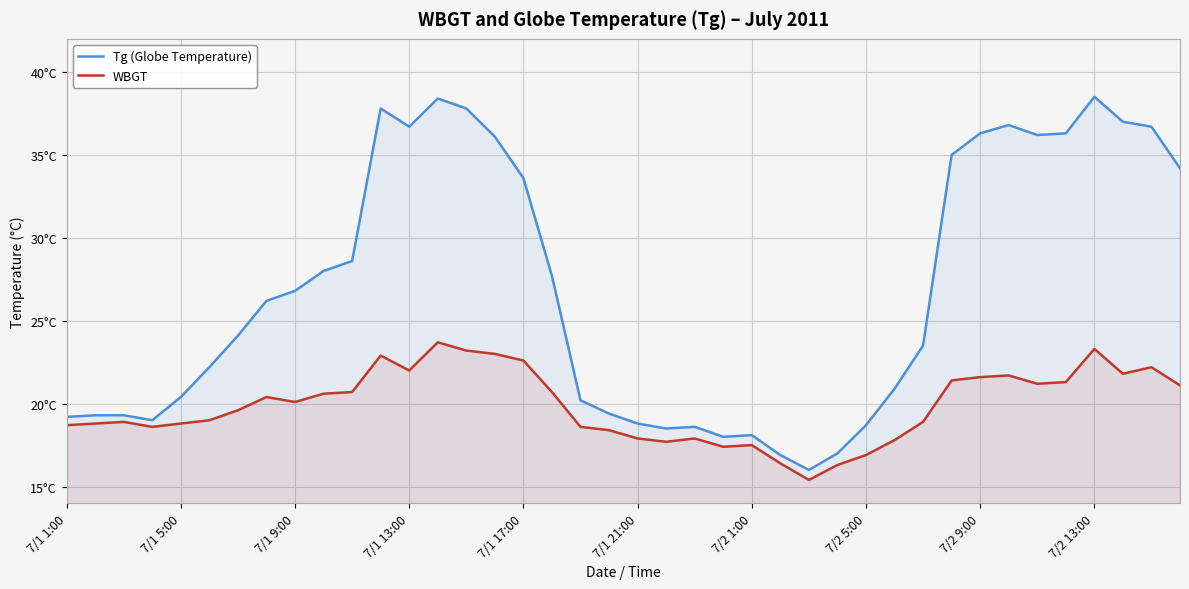

In Tg (Globe Temperature), how many points are lower than both neighbors (excluding endpoints)?

6